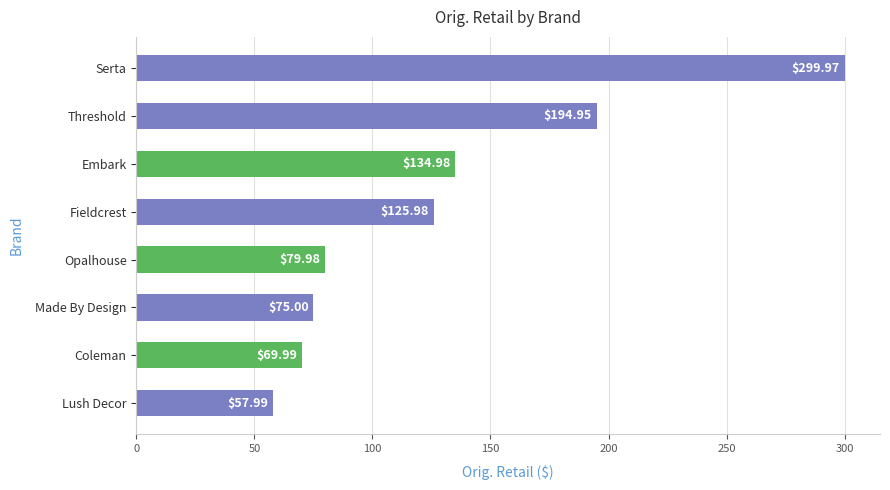

What is the difference between the second highest and minimum values?

137.0